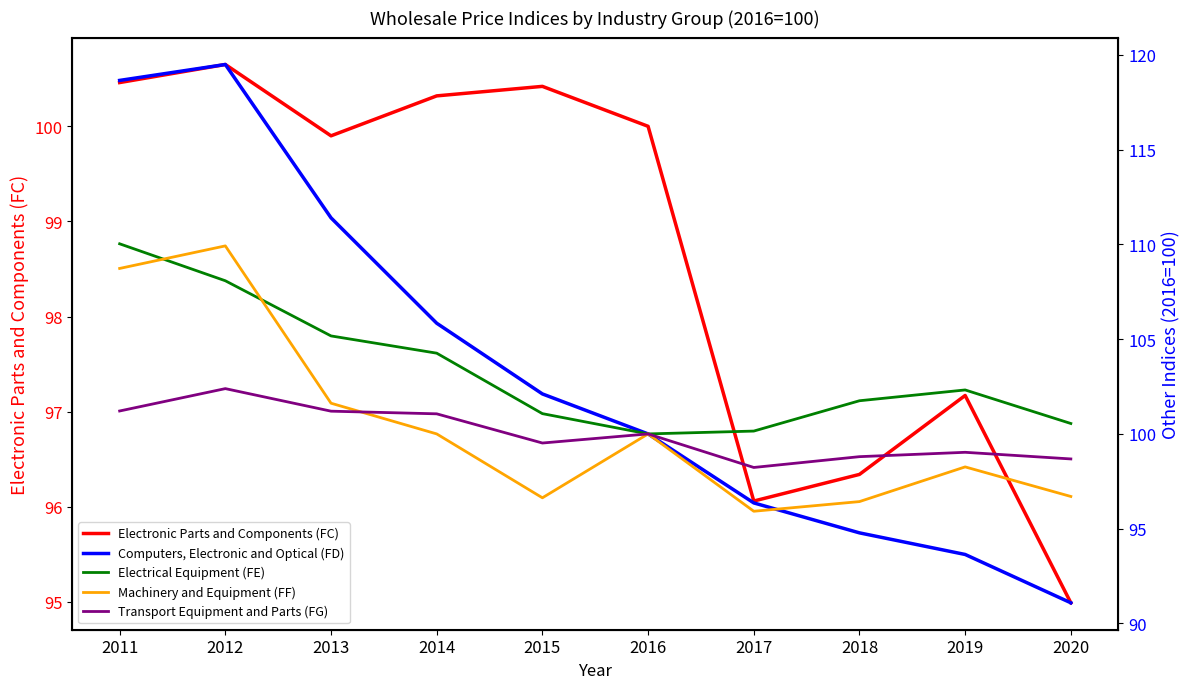

What is the sum of the Transport Equipment and Parts (FG) values at 2018 and 2015?

198.3